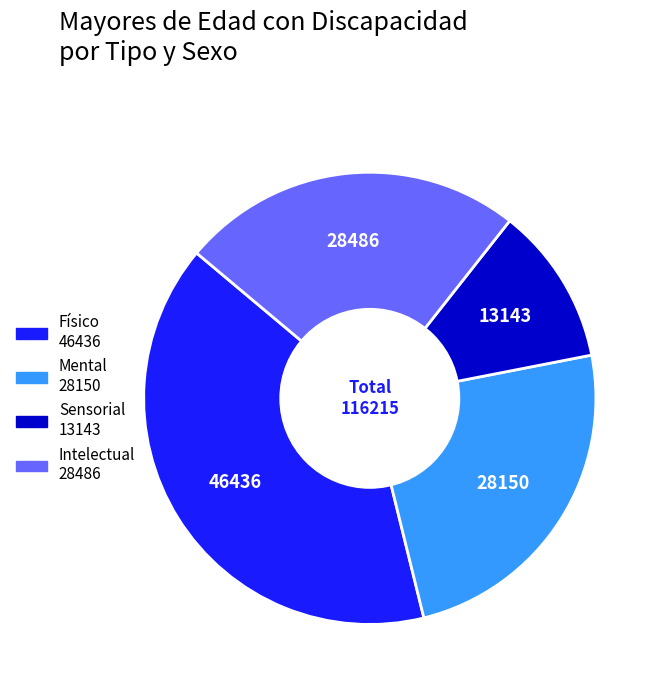

Does any single category account for the majority?

No